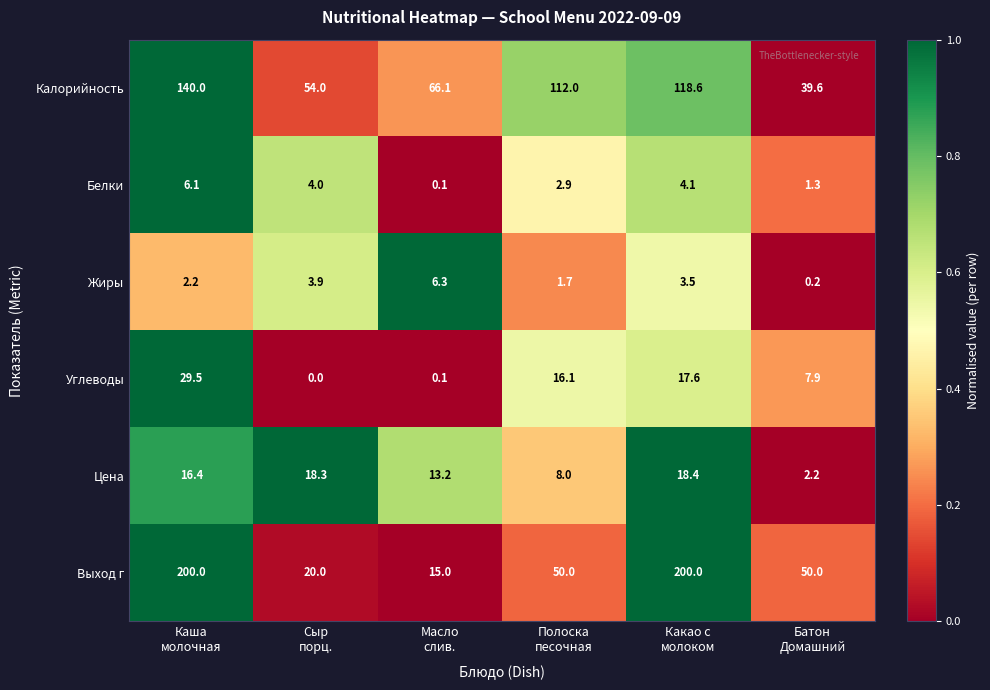

What is the difference between the maximum and minimum values in the Белки series?

6.0